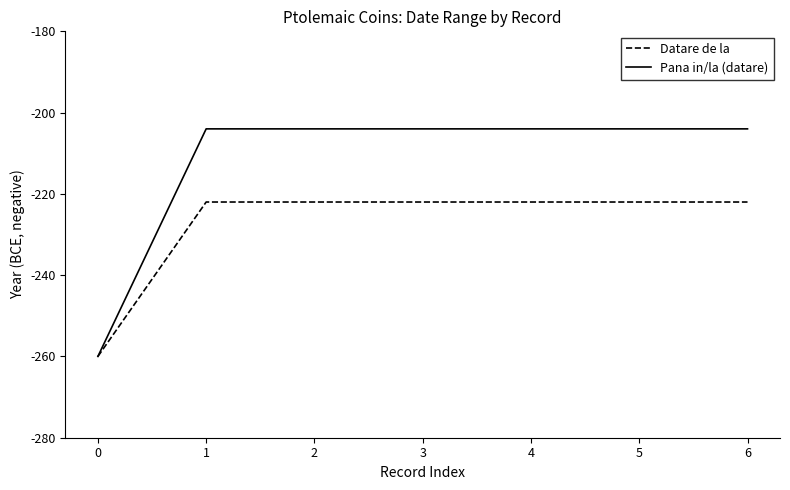

How many distinct data groups are displayed?

2